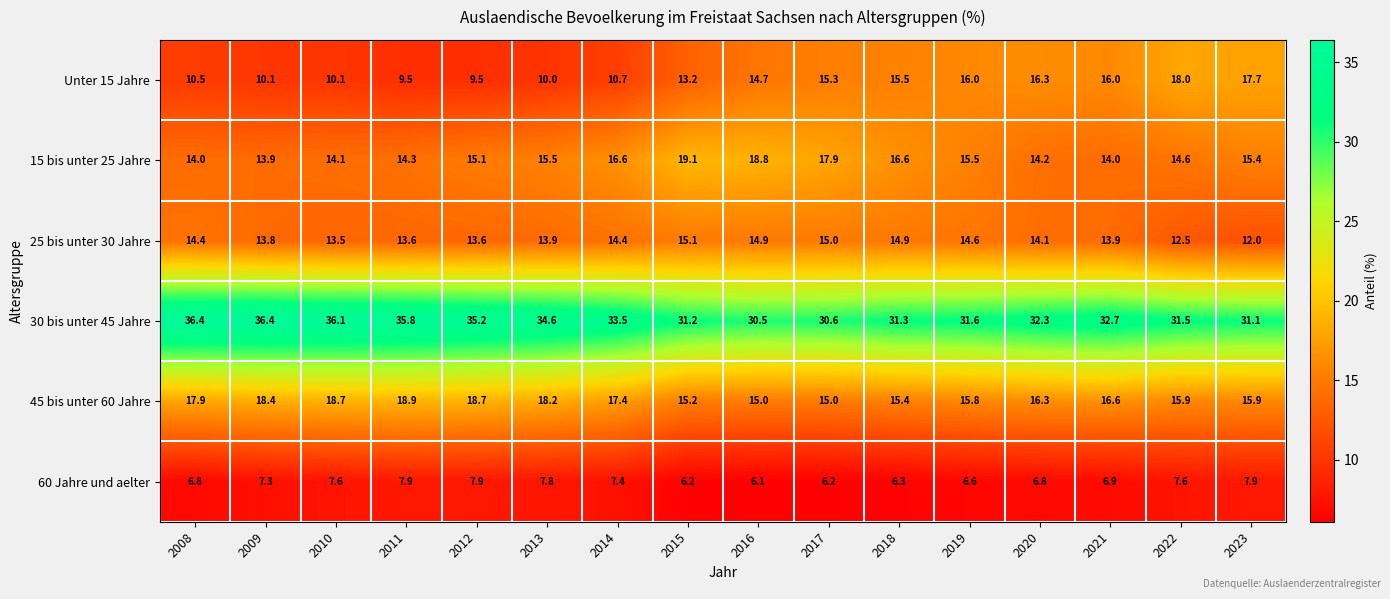

What is the difference between the maximum and second lowest values in the 60 Jahre und aelter series?

1.7